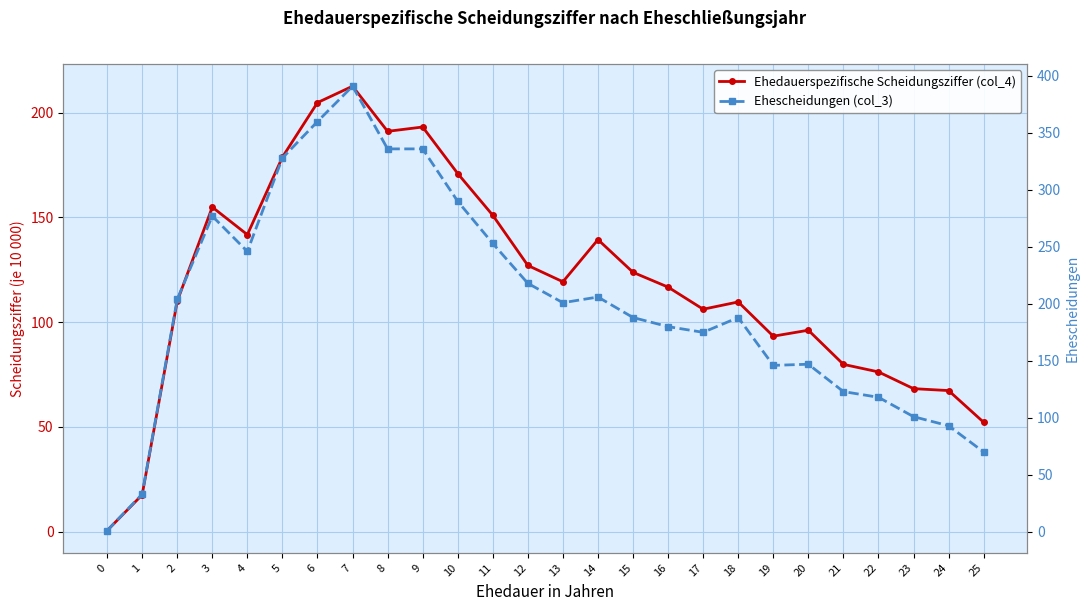

What value does the Ehedauerspezifische Scheidungsziffer (col_4) series have at 2?

110.0